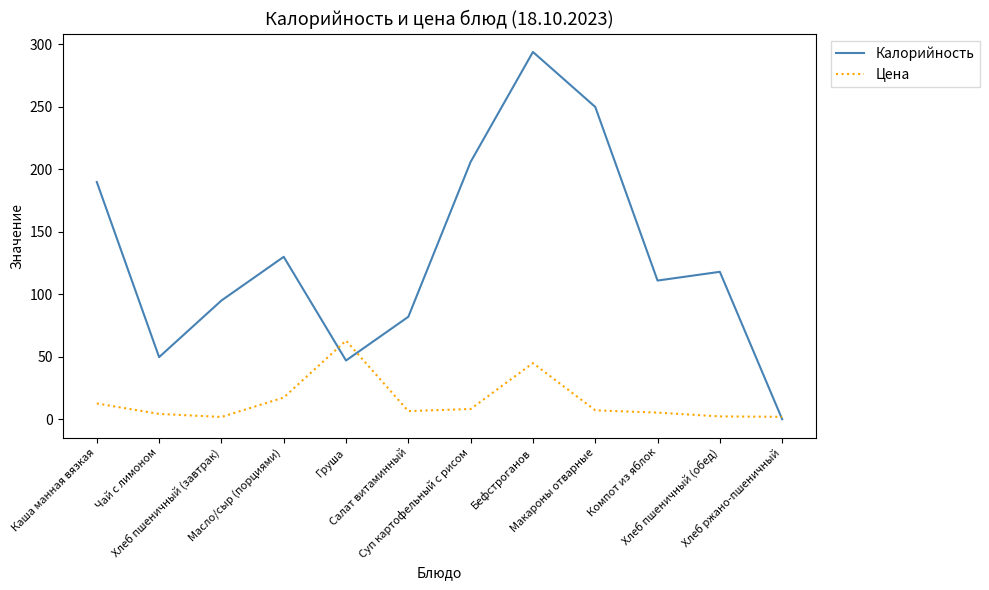

Which series has the largest total across all categories?

Калорийность